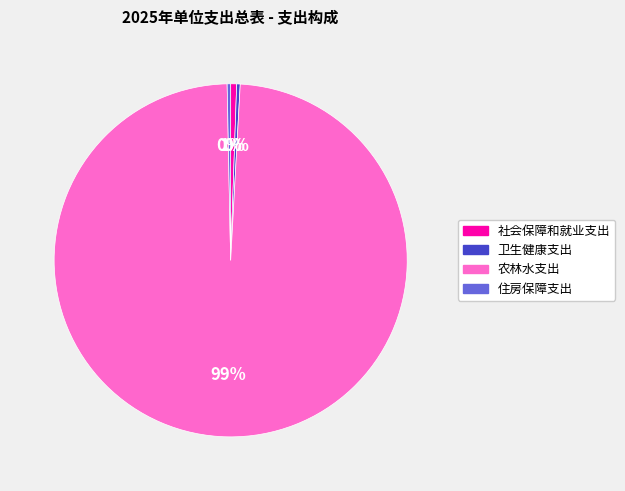

What is the majority slice?

农林水支出